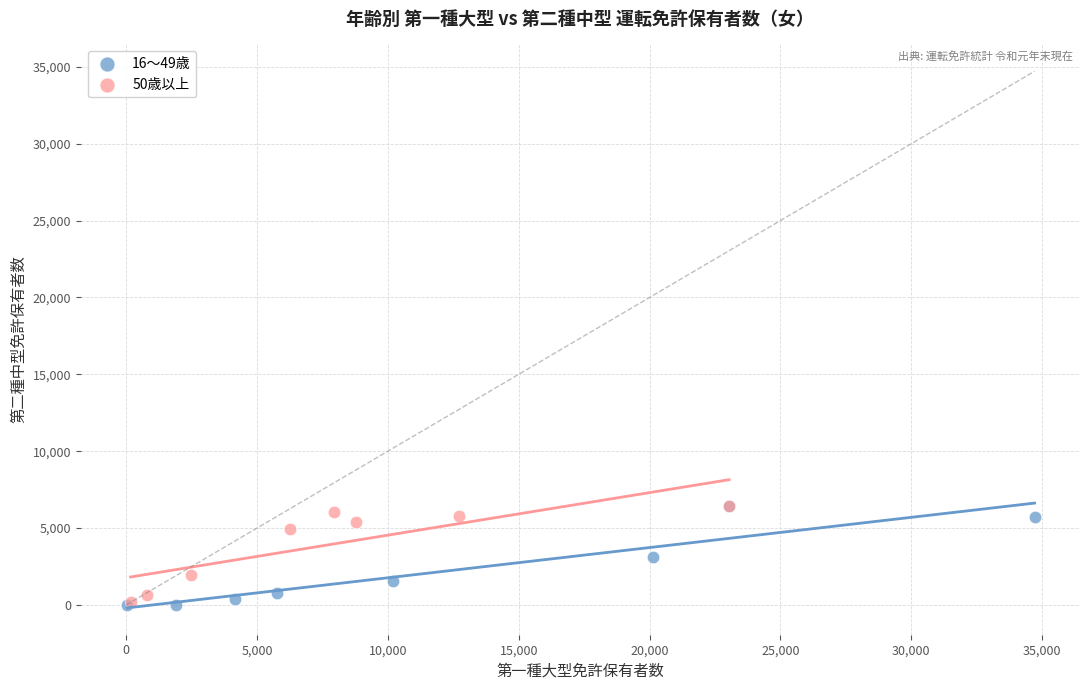

What are all the series names shown in the legend?

16〜49歳, 50歳以上